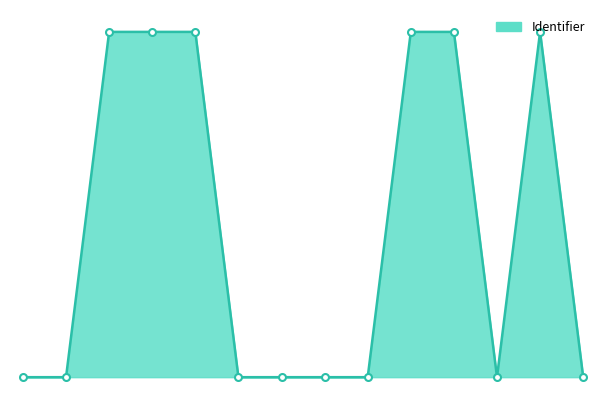

How many interior local peaks (higher than both neighbors) does the data have?

3